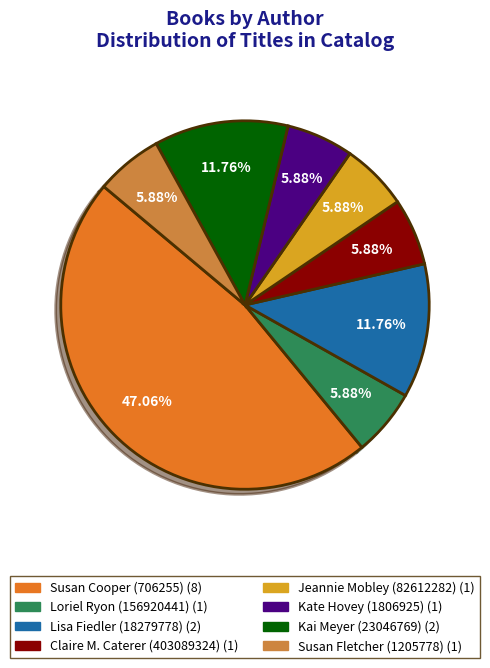

What is the total percentage of Loriel Ryon (156920441) and Kate Hovey (1806925)?

11.8%